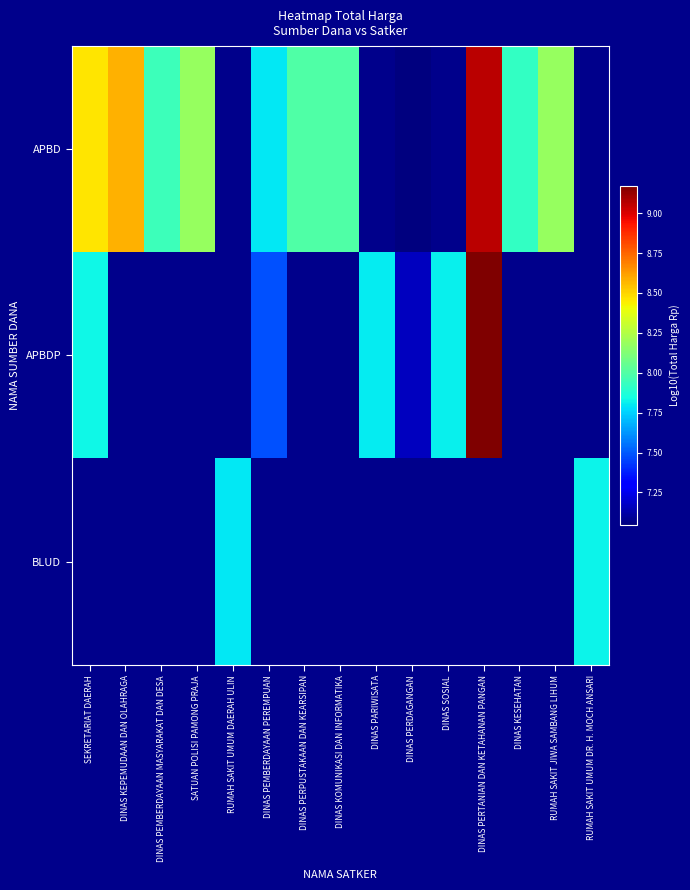

At which label does APBDP reach its peak?

DINAS PERTANIAN DAN KETAHANAN PANGAN